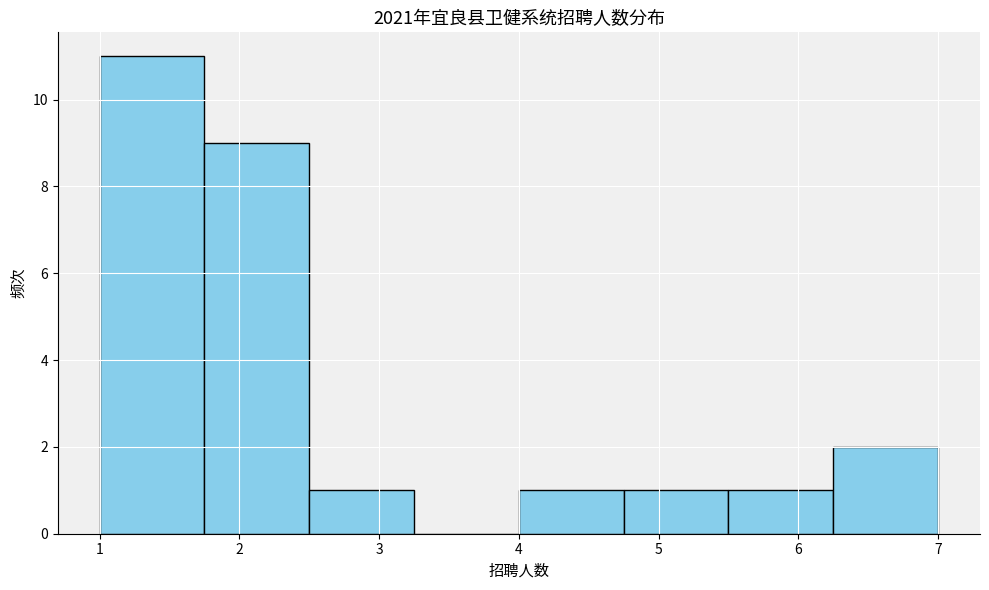

Reading left to right, transcribe this chart: for each bar, give the range it covers on the x-axis and its height. Neither the bar edges nor the heights are printed on the chart, so give them approximately, as read against the axes.

1.00 to 1.75: 11
1.75 to 2.50: 9
2.50 to 3.25: 1
3.25 to 4.00: 0
4.00 to 4.75: 1
4.75 to 5.50: 1
5.50 to 6.25: 1
6.25 to 7.00: 2